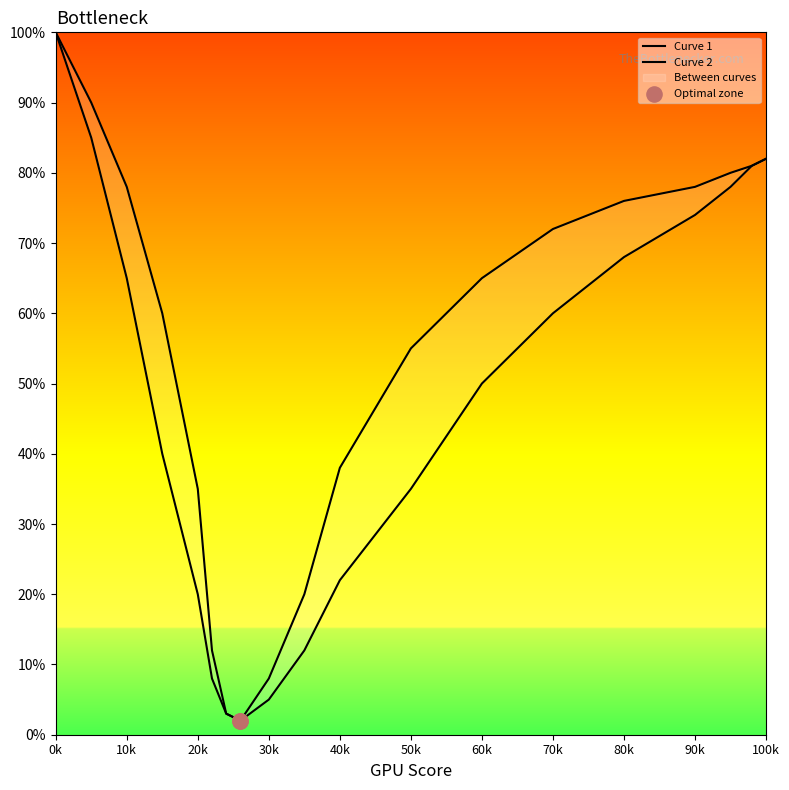

Which series has the largest total across all categories?

Curve 2